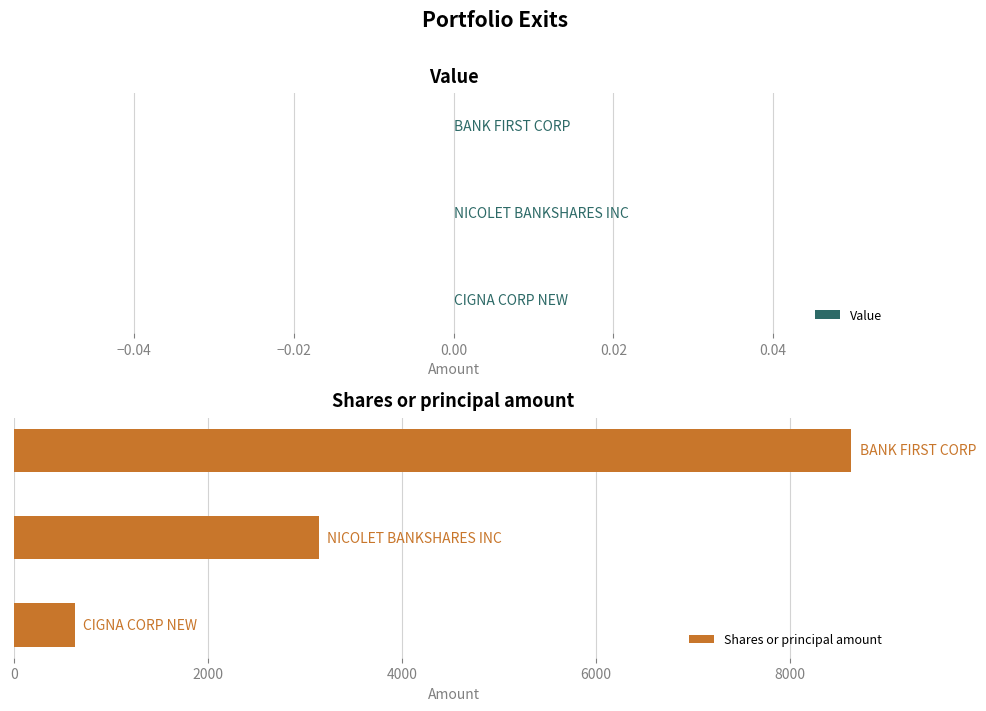

Reading bottom to top, extract all data points from this chart.

626	3144	8629